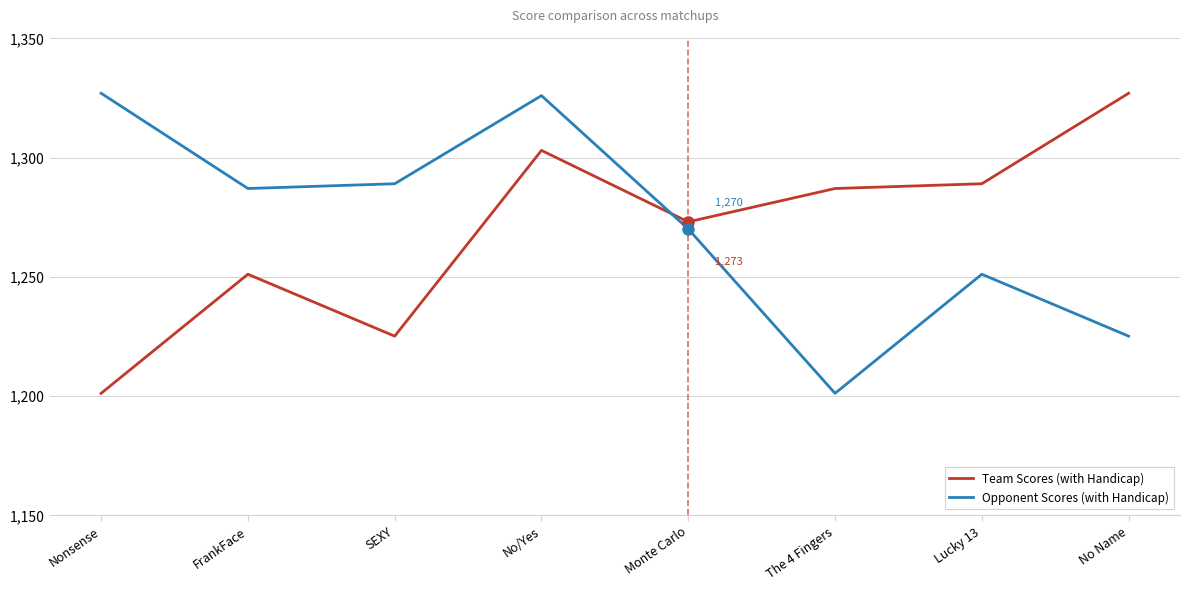

Reading left to right, what are all the values shown in this chart?

Team Scores (with Handicap): Nonsense=1201	FrankFace=1251	SEXY=1225	No/Yes=1303	Monte Carlo=1273	The 4 Fingers=1287	Lucky 13=1289	No Name=1327
Opponent Scores (with Handicap): Nonsense=1327	FrankFace=1287	SEXY=1289	No/Yes=1326	Monte Carlo=1270	The 4 Fingers=1201	Lucky 13=1251	No Name=1225